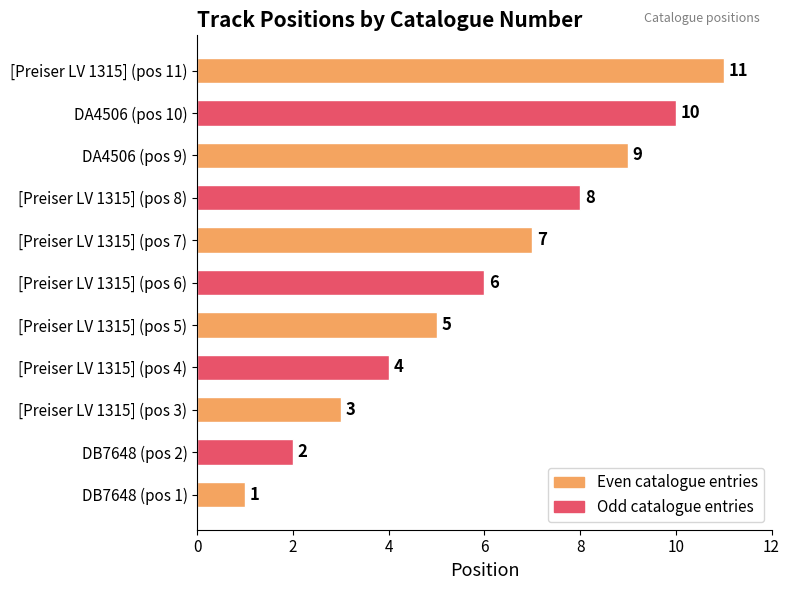

Rank the categories by value from highest to lowest.

[Preiser LV 1315] (pos 11), DA4506 (pos 10), DA4506 (pos 9), [Preiser LV 1315] (pos 8), [Preiser LV 1315] (pos 7), [Preiser LV 1315] (pos 6), [Preiser LV 1315] (pos 5), [Preiser LV 1315] (pos 4), [Preiser LV 1315] (pos 3), DB7648 (pos 2), DB7648 (pos 1)